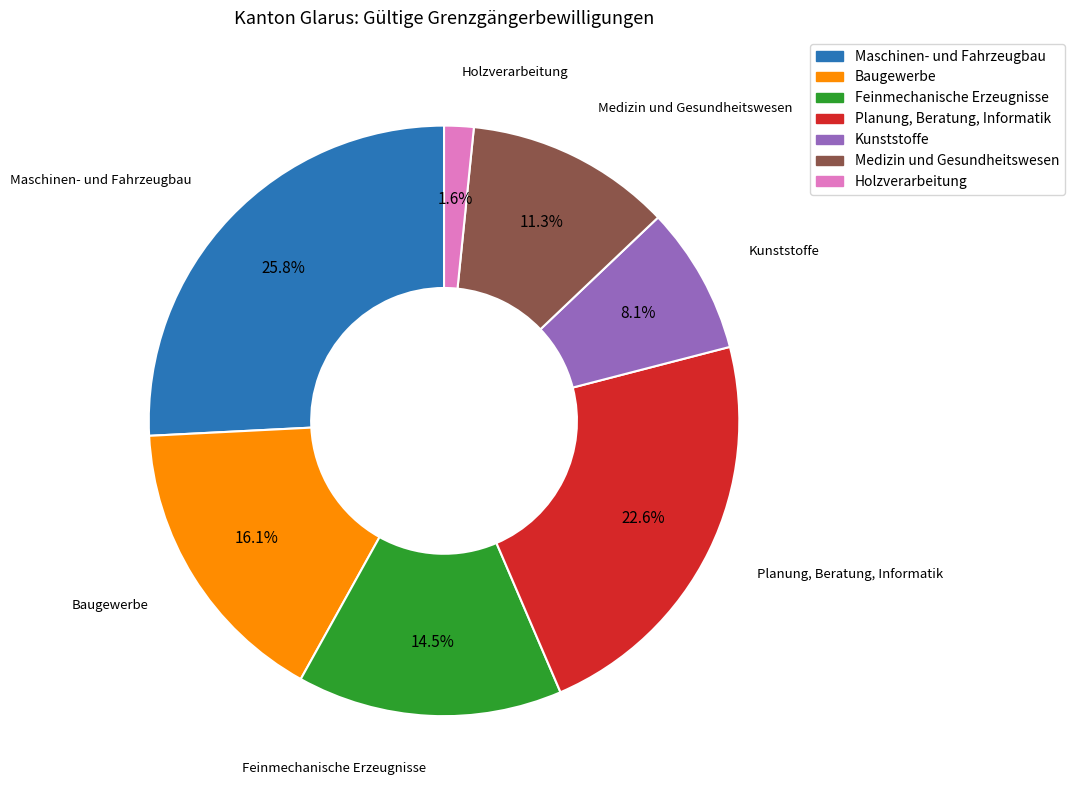

Is there any slice that represents more than half of the pie?

No